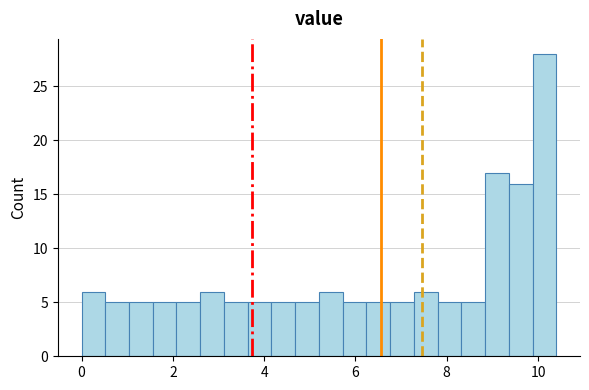

Around what value on the x-axis is the tallest bar? Give the approximate position of its centre, as read against the axis.

10.2